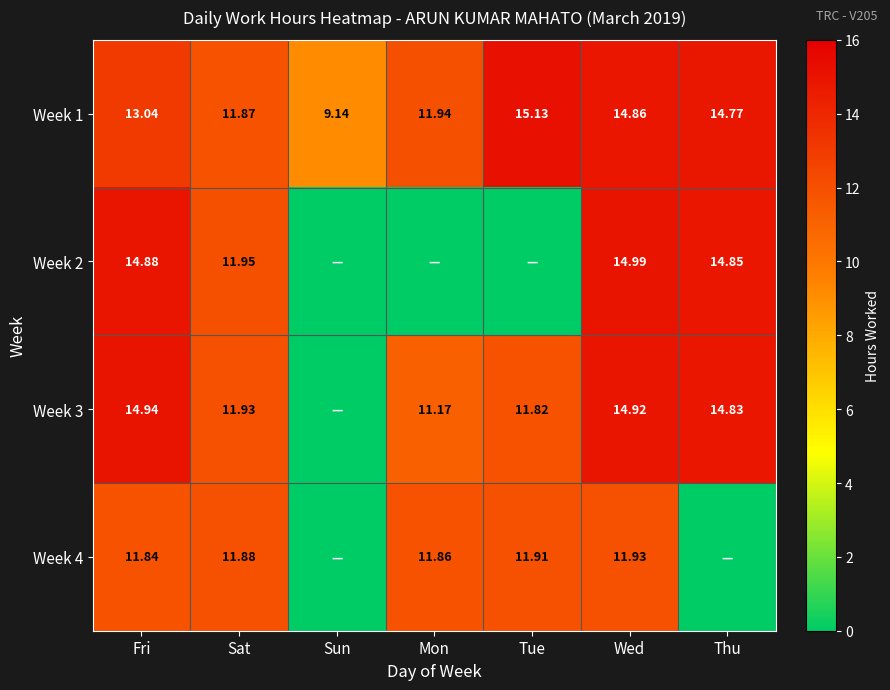

True or false: Week 3 has a value of 14.9 at Wed.

True